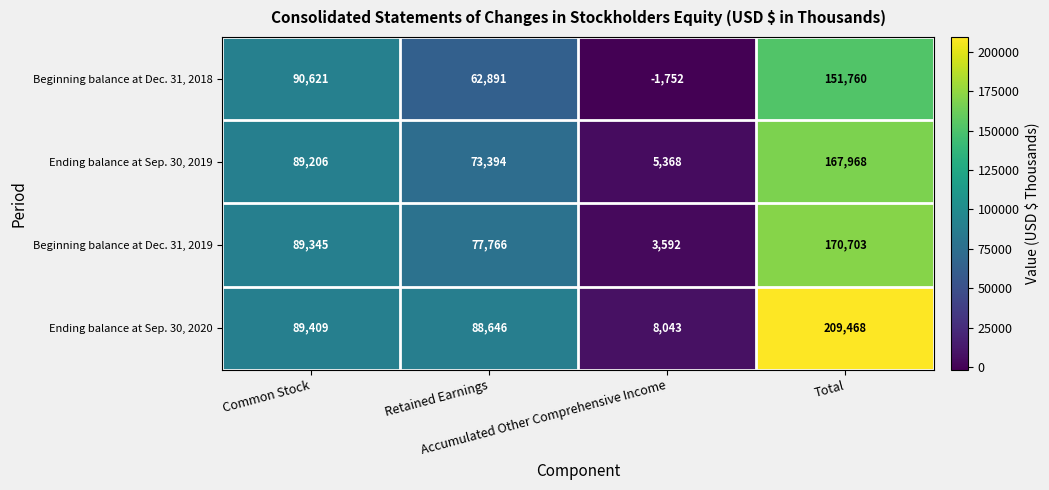

How many Beginning balance at Dec. 31, 2018 values are between 62891 and 151760?

3